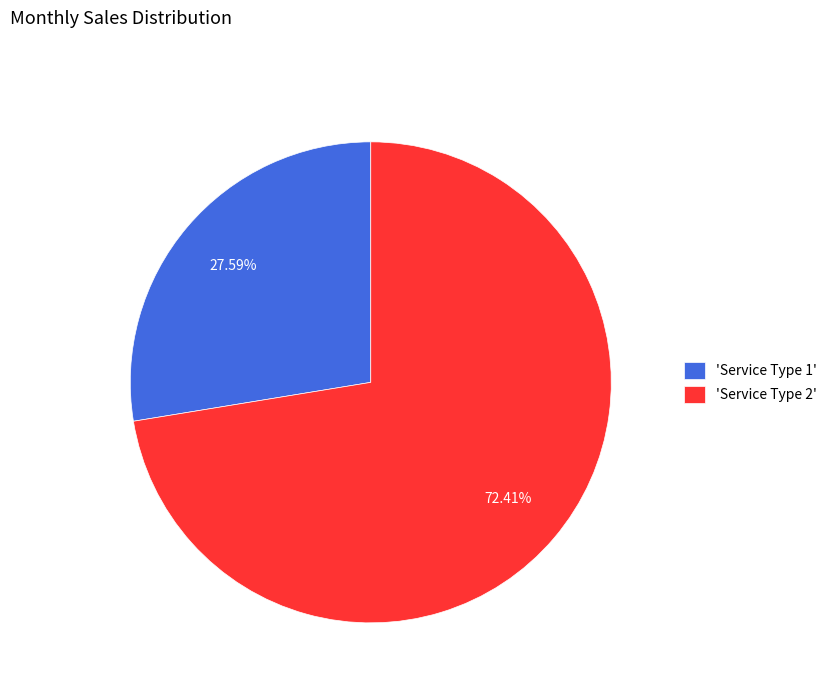

To the nearest percent, what is the average slice percentage?

50%